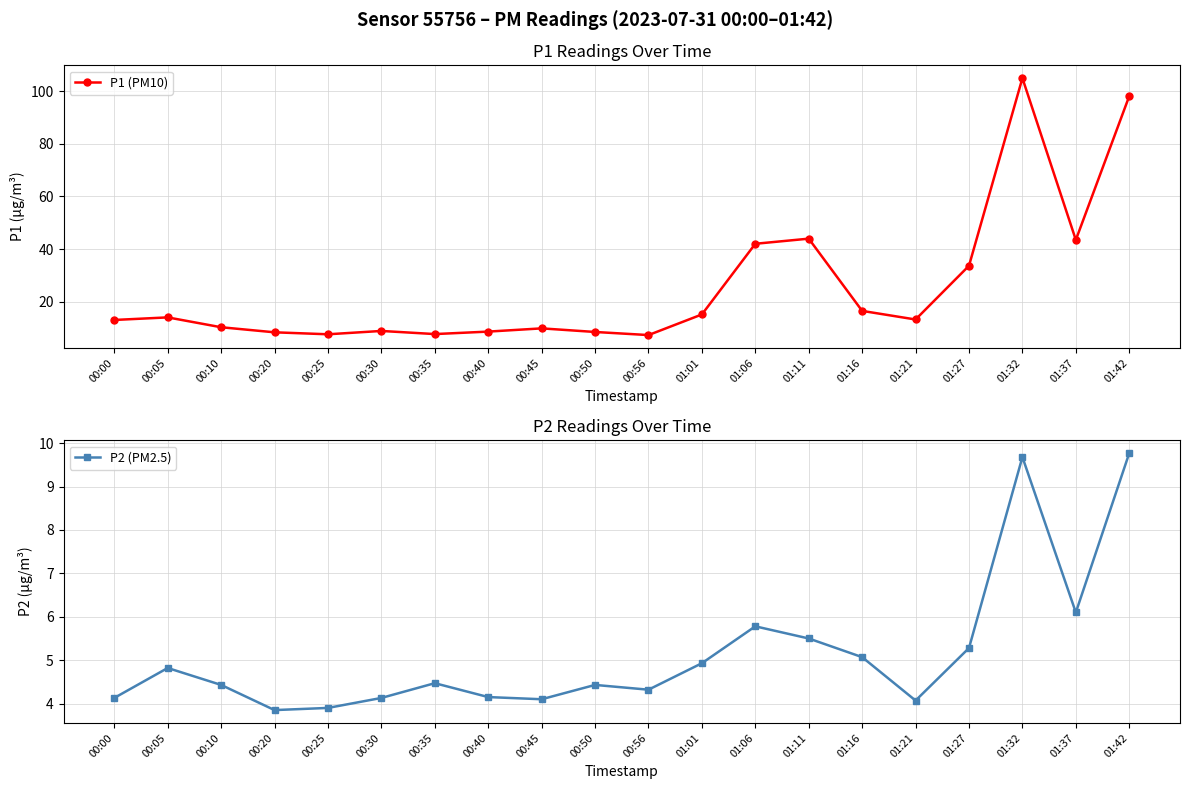

True or false: P2 (PM2.5) and P1 (PM10) intersect in this chart.

False